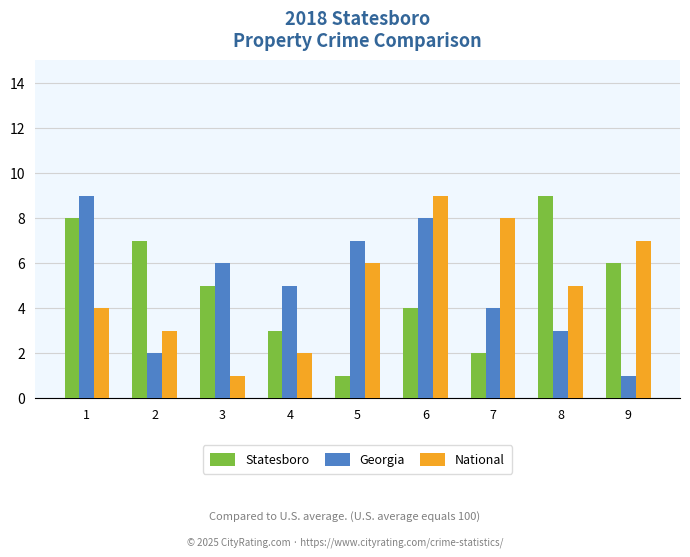

List the labels in order of Georgia value, smallest first.

9, 2, 8, 7, 4, 3, 5, 6, 1